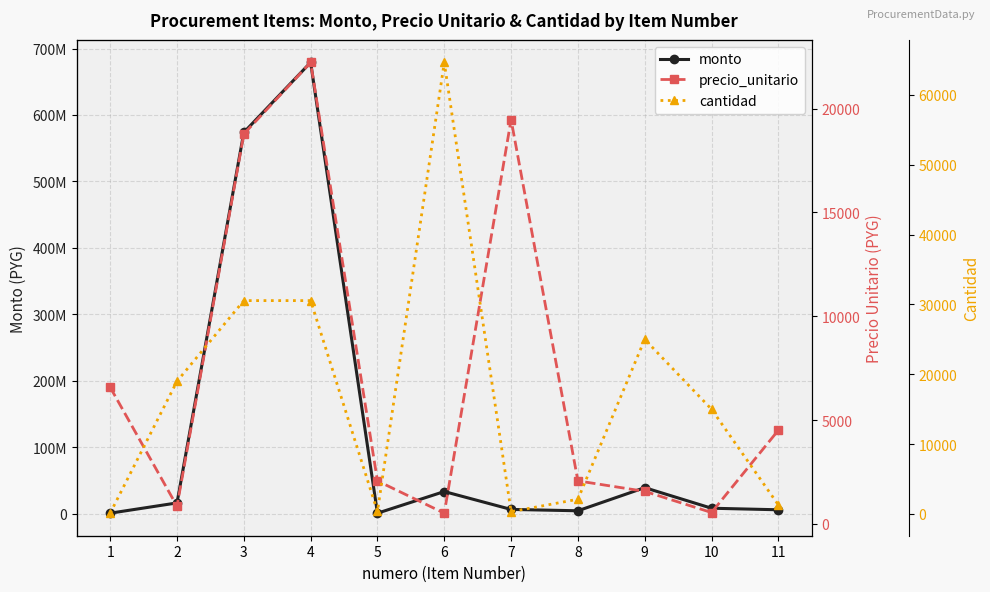

Rank the series at 1 from lowest to highest value.

cantidad, precio_unitario, monto